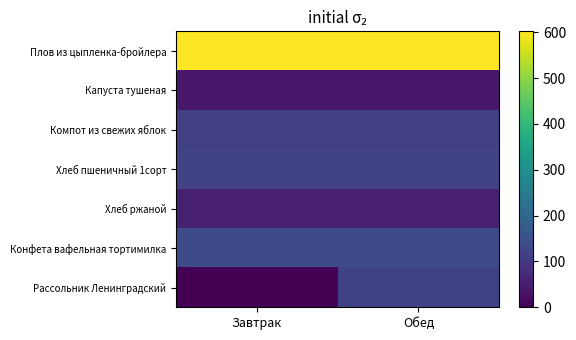

At how many categories does at least one series exceed 468?

2